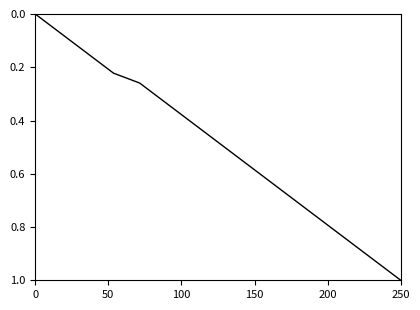

What is the maximum value shown in the chart?

1.0